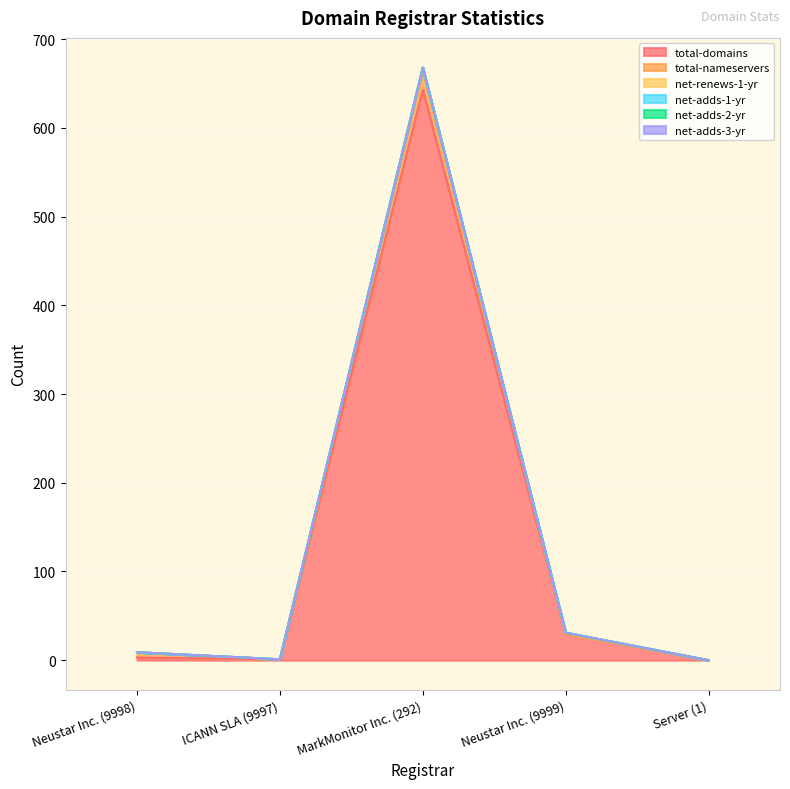

What is the sum of the net-renews-1-yr values at MarkMonitor Inc. (292) and Server (1)?

3